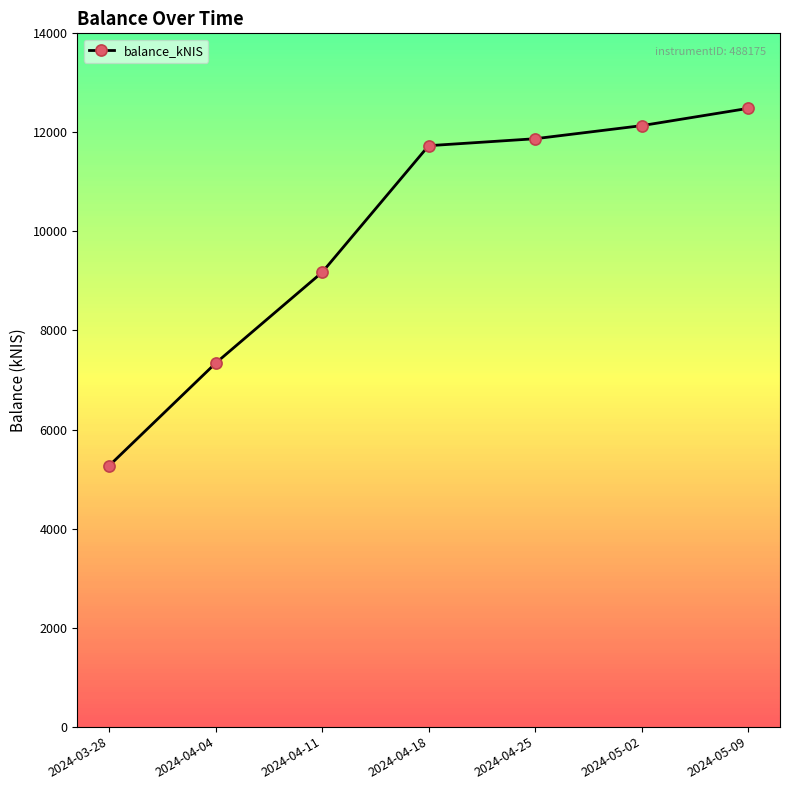

Reading left to right, list all the values displayed in this chart.

2024-03-28=5270.1	2024-04-04=7341.0	2024-04-11=9174.8	2024-04-18=11731.2	2024-04-25=11871.8	2024-05-02=12135.6	2024-05-09=12484.7